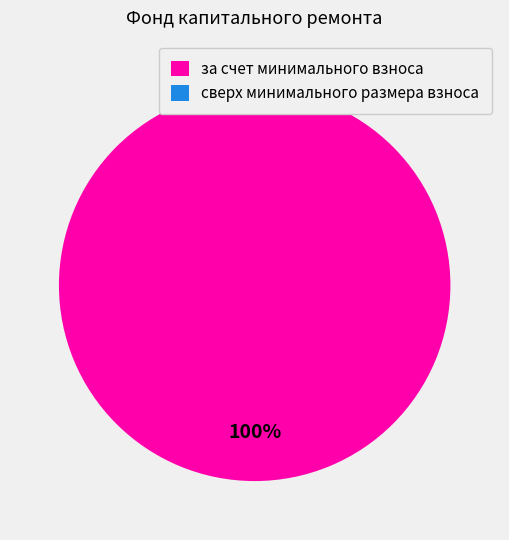

Count the number of slices in the pie.

2